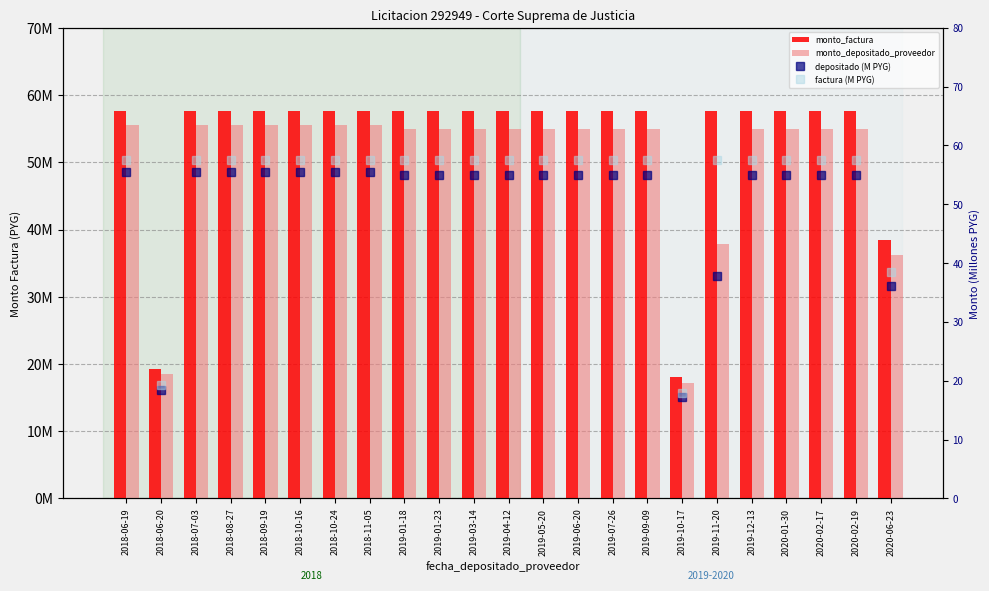

What is the spread (max minus min) of values at 2018-07-03?

57612444.5